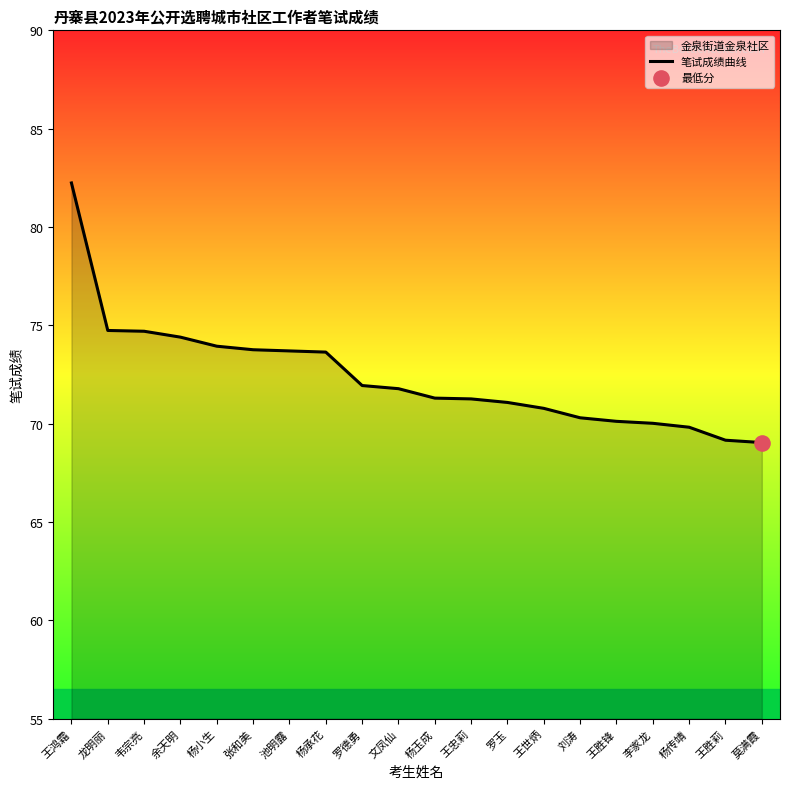

Between 余天明 and 文凤仙, which is larger?

余天明